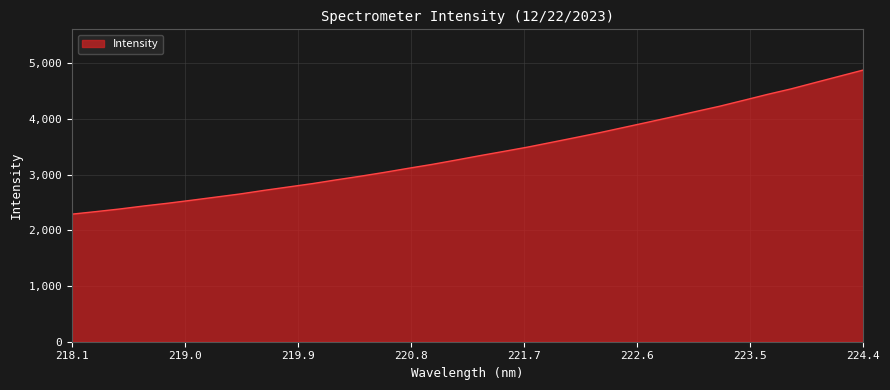

What is the difference between the maximum and minimum values?

2585.6